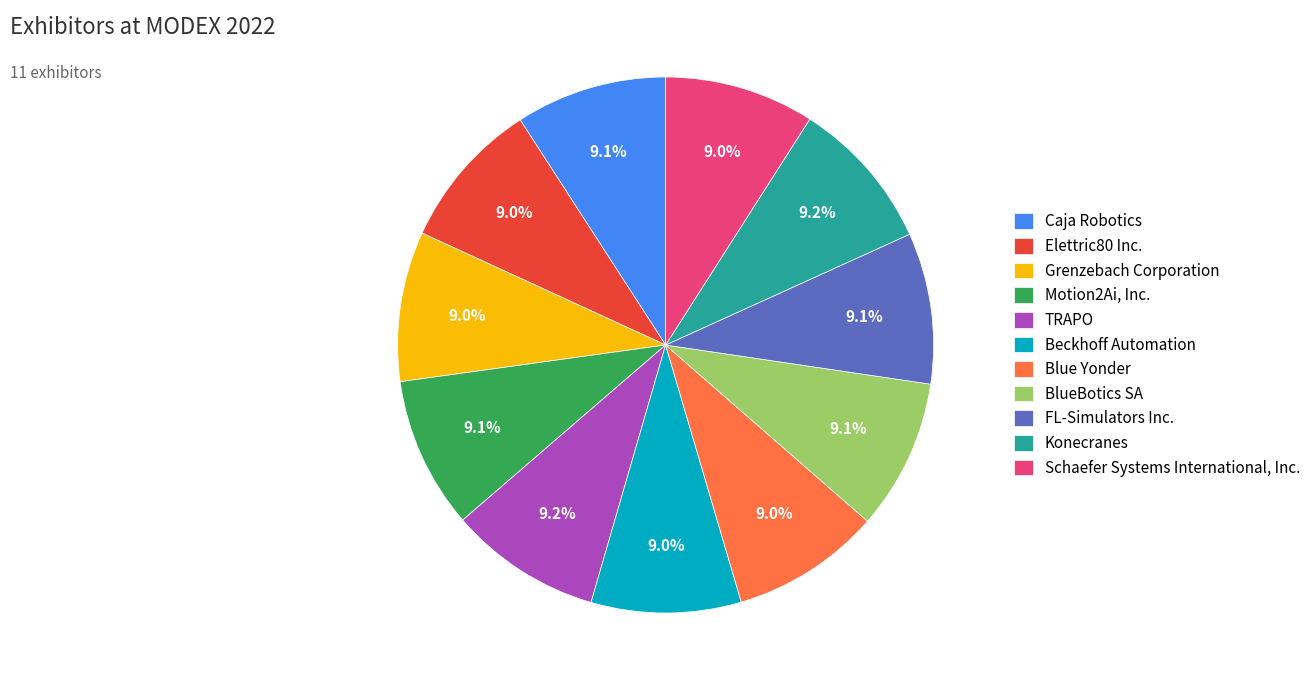

Does TRAPO account for over 50% of the chart?

No